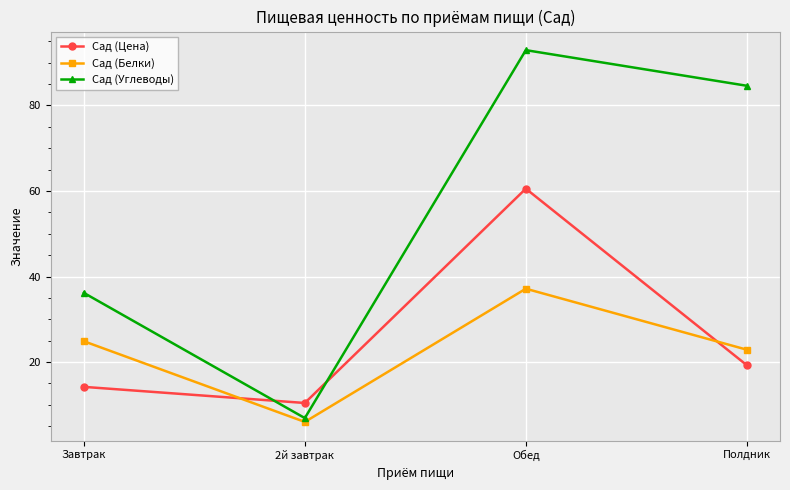

At how many categories does at least one series exceed 55?

2